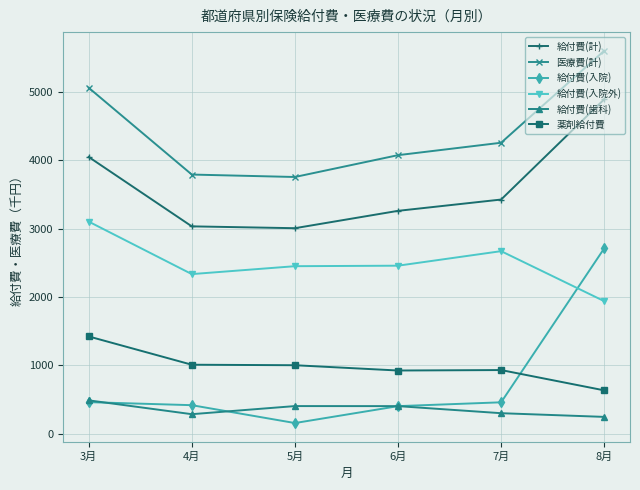

The value of 給付費(歯科) at 3月 is 486.4. True or false?

True